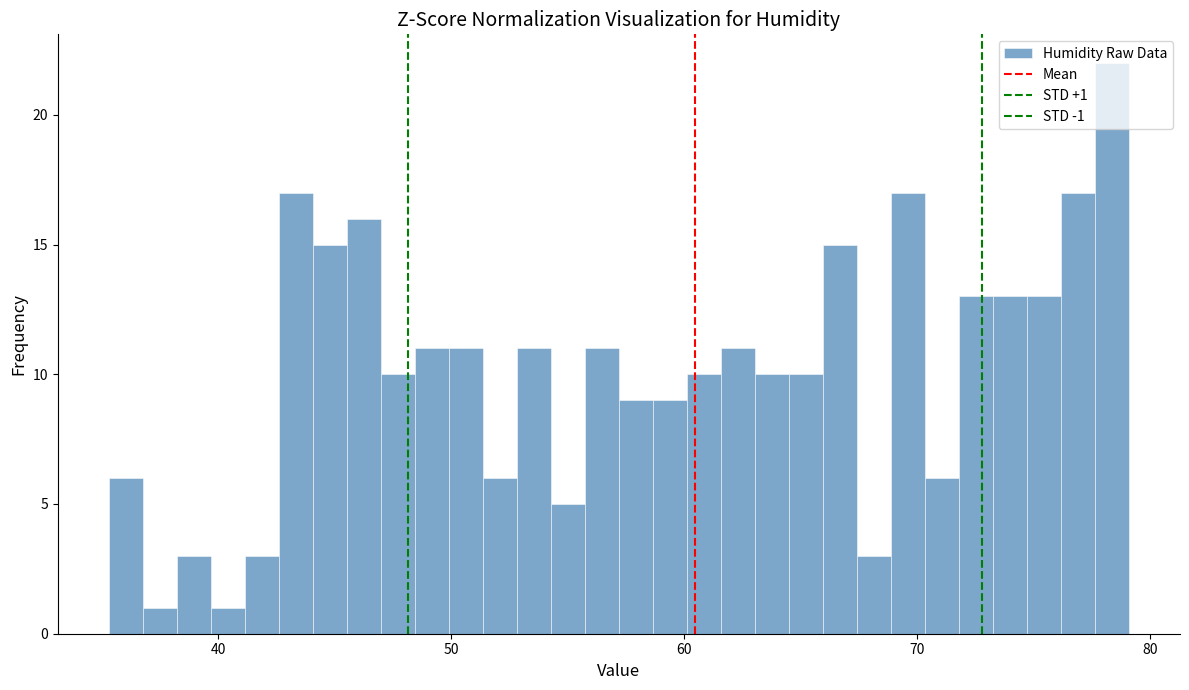

Read against the x-axis, roughly where is the centre of the tallest bar?

78